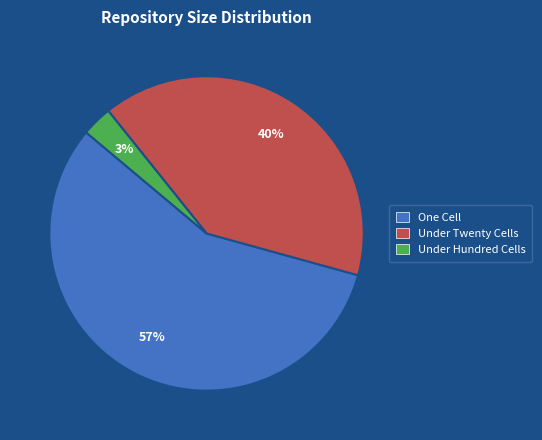

To the nearest percent, what is the average slice percentage?

33%